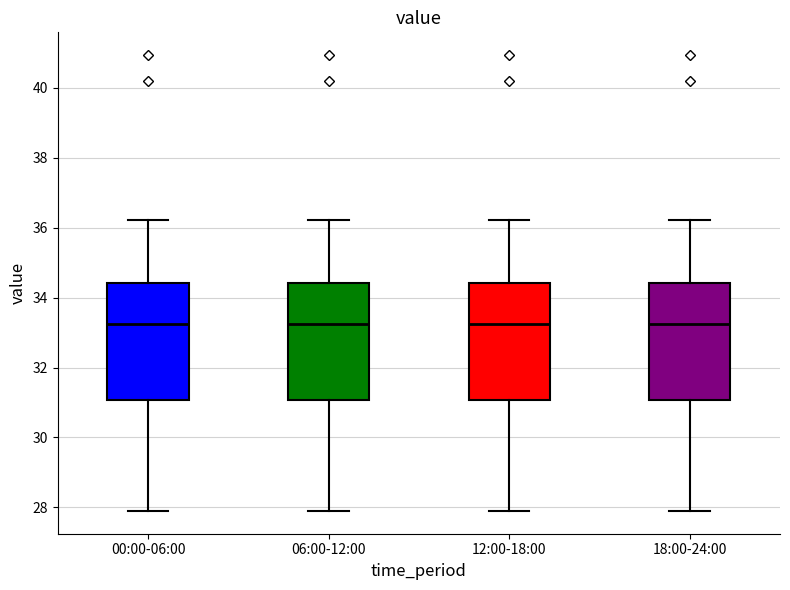

Reading left to right, read every box against the y-axis: the position of its median line, the range the box covers, and the ends of its whiskers. The values are not printed on the chart, so give them approximately, as read against the axis.

00:00-06:00: median 33.2, box 31.0 to 34.4, whiskers 28.0 to 36.2
06:00-12:00: median 33.2, box 31.0 to 34.4, whiskers 28.0 to 36.2
12:00-18:00: median 33.2, box 31.0 to 34.4, whiskers 28.0 to 36.2
18:00-24:00: median 33.2, box 31.0 to 34.4, whiskers 28.0 to 36.2